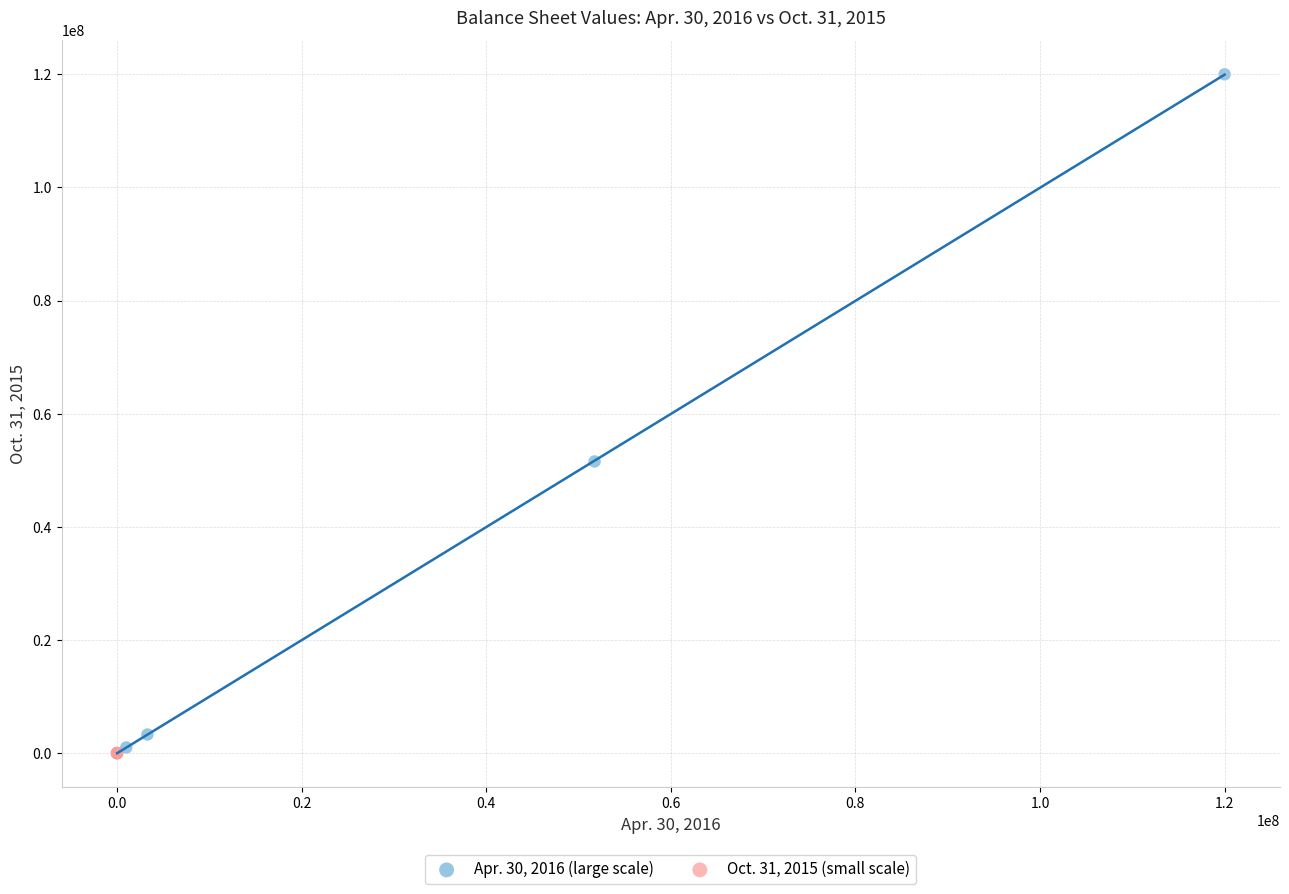

Which series contains the highest Y value?

Apr. 30, 2016 (large scale)